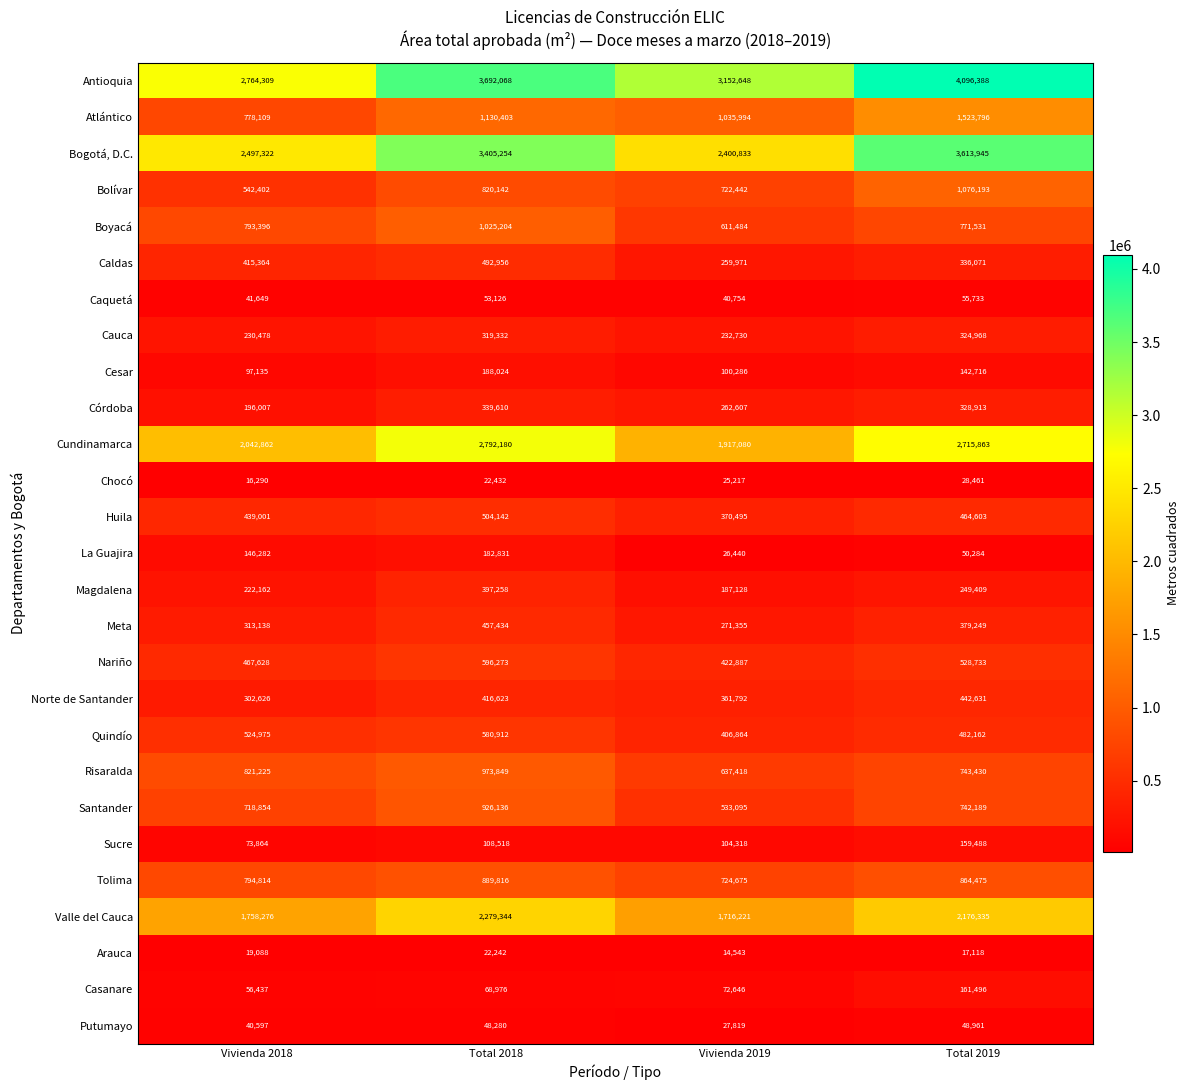

The Cauca series shows 319332 at Total 2018. True or false?

True